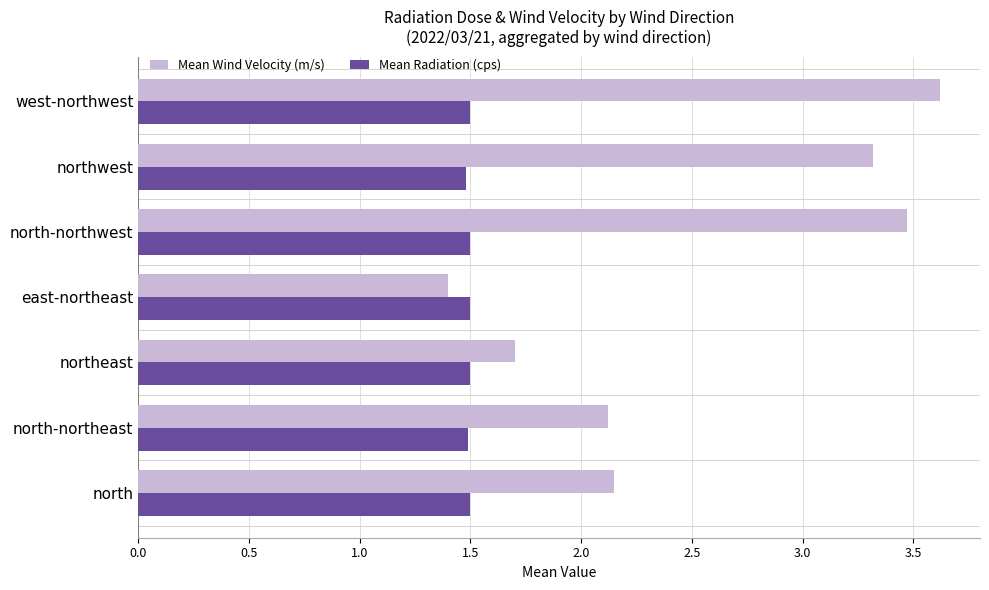

Count the number of data series in this chart.

2